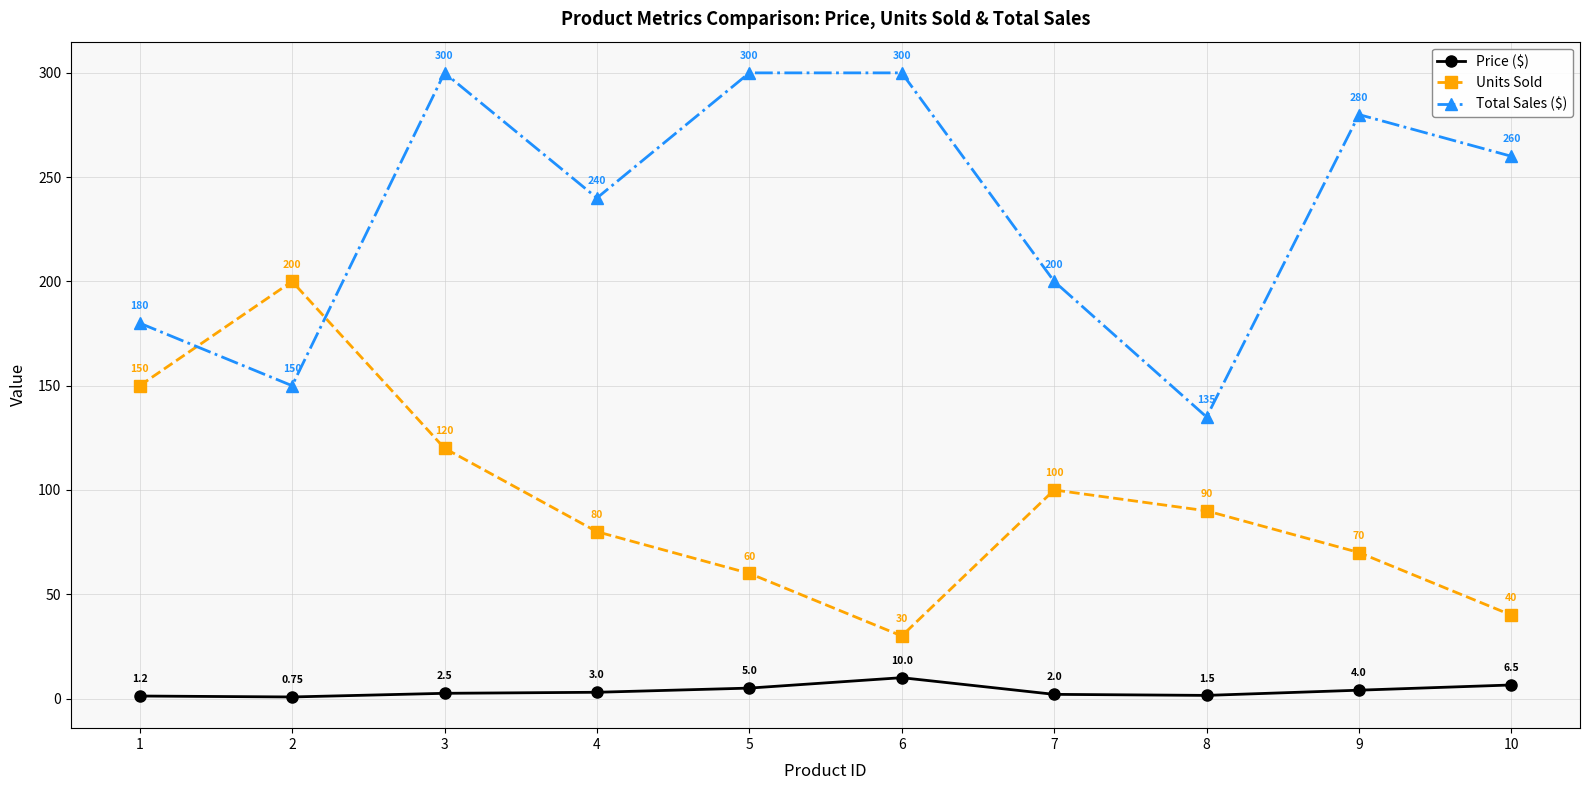

How many interior local peaks does the Price ($) series have?

1